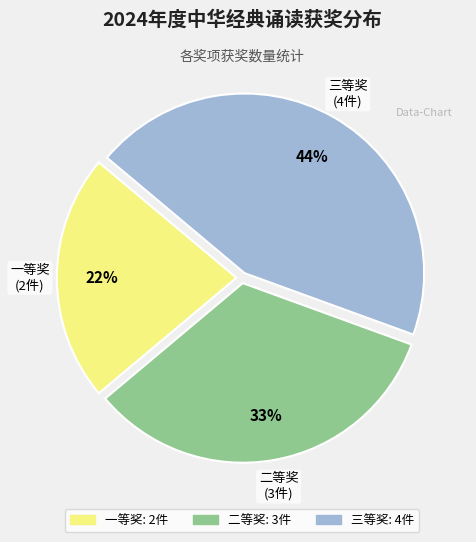

To the nearest percent, what is the difference between the largest and smallest slice percentages?

22%